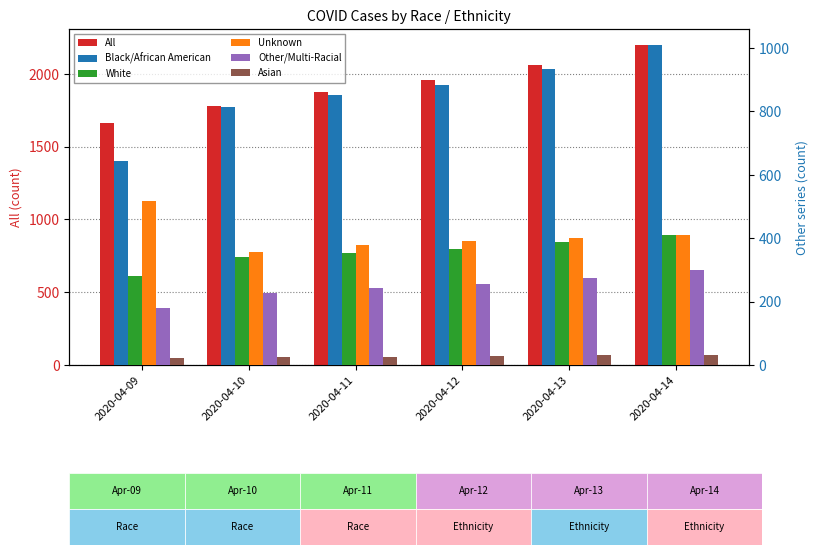

List the labels in order of Unknown value, smallest first.

2020-04-10, 2020-04-11, 2020-04-12, 2020-04-13, 2020-04-14, 2020-04-09